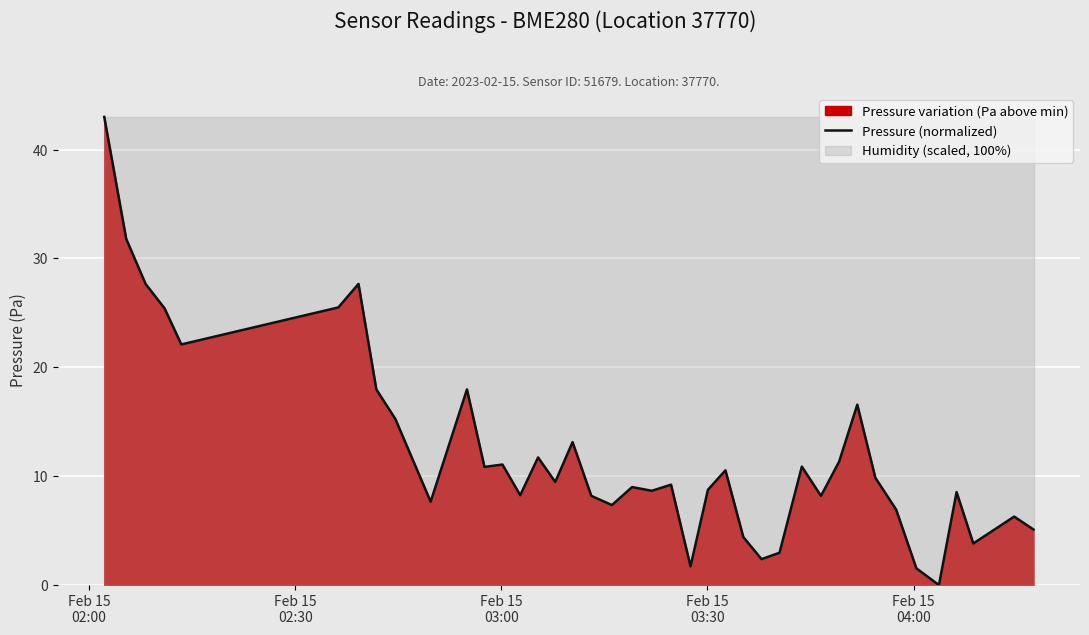

Count the number of values greater than 9.

21